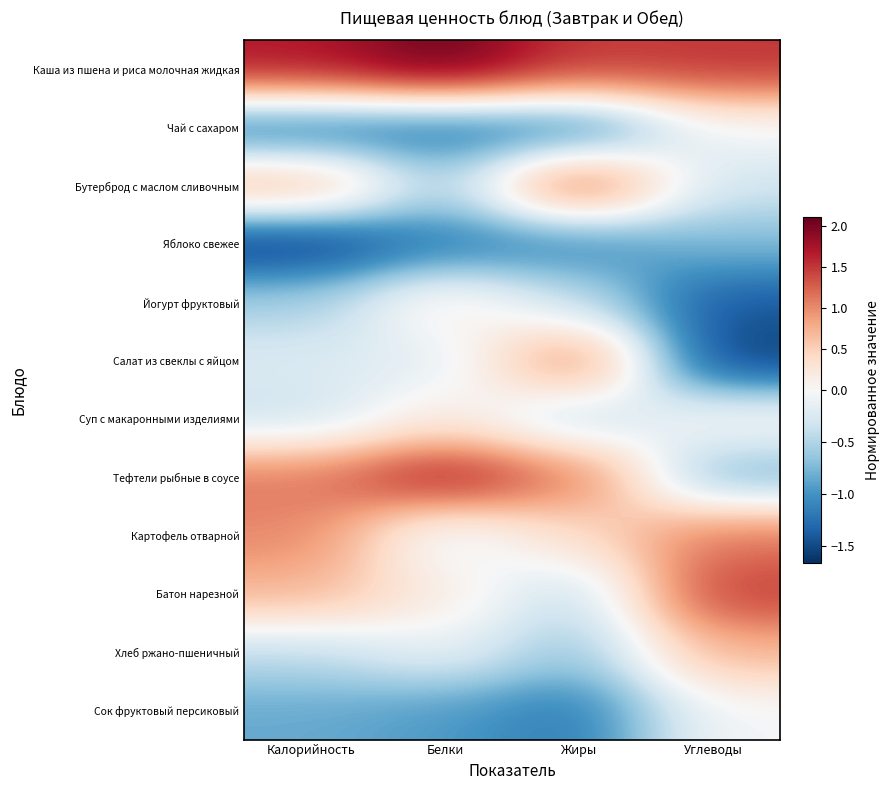

Reading left to right, extract all data points from this chart.

Каша из пшена и риса молочная жидкая: Калорийность=1.7	Белки=2.1	Жиры=1.5	Углеводы=1.5
Чай с сахаром: Калорийность=-1.3	Белки=-1.3	Жиры=-1.2	Углеводы=-0.0
Бутерброд с маслом сливочным: Калорийность=0.8	Белки=-0.6	Жиры=1.4	Углеводы=-0.3
Яблоко свежее: Калорийность=-1.7	Белки=-1.2	Жиры=-1.1	Углеводы=-0.7
Йогурт фруктовый: Калорийность=-0.6	Белки=0.2	Жиры=-0.4	Углеводы=-1.4
Салат из свеклы с яйцом: Калорийность=-0.2	Белки=-0.2	Жиры=1.2	Углеводы=-1.6
Суп с макаронными изделиями: Калорийность=-0.4	Белки=0.2	Жиры=-0.5	Углеводы=0.1
Тефтели рыбные в соусе: Калорийность=1.1	Белки=1.8	Жиры=1.1	Углеводы=-0.8
Картофель отварной: Калорийность=1.0	Белки=-0.2	Жиры=0.4	Углеводы=1.1
Батон нарезной: Калорийность=0.7	Белки=0.2	Жиры=-0.5	Углеводы=1.5
Хлеб ржано-пшеничный: Калорийность=-0.4	Белки=-0.1	Жиры=-0.7	Углеводы=0.7
Сок фруктовый персиковый: Калорийность=-0.8	Белки=-0.9	Жиры=-1.2	Углеводы=-0.0